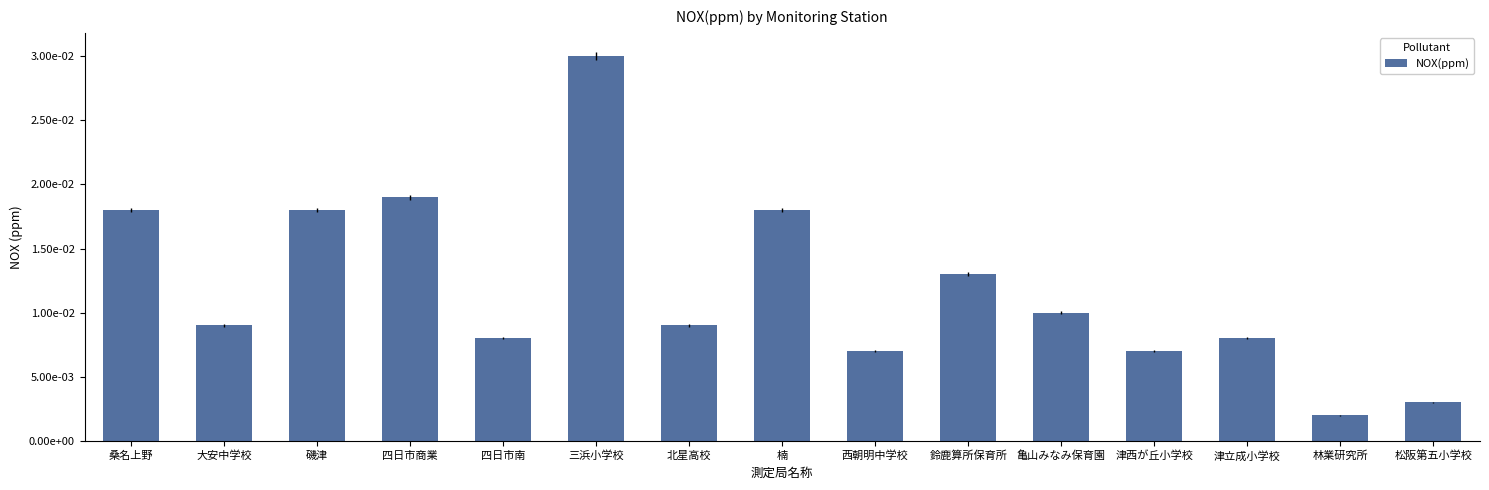

Does the chart contain stacked bars?

No